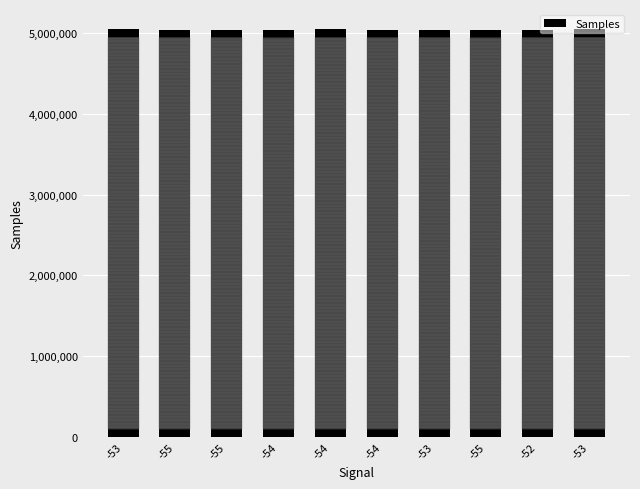

Is it true that the value at -53 is 8645830?

False